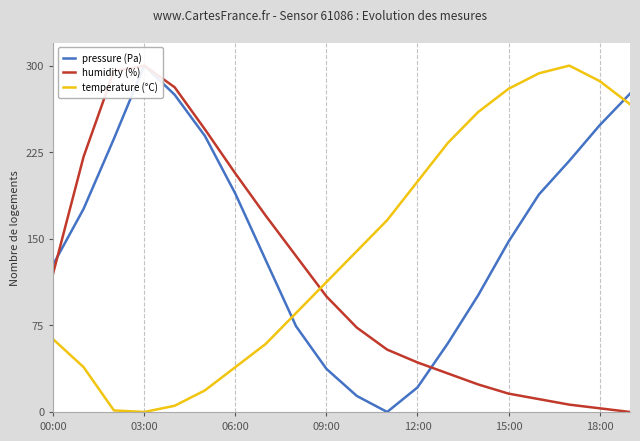

Which series has the widest spread of values?

pressure (Pa)